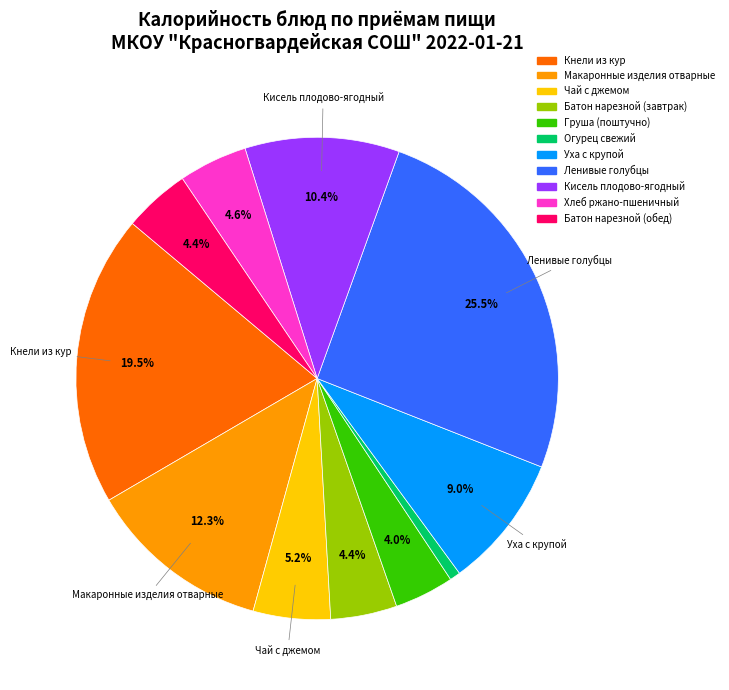

True or false: Кисель плодово-ягодный accounts for 10% of the total.

True